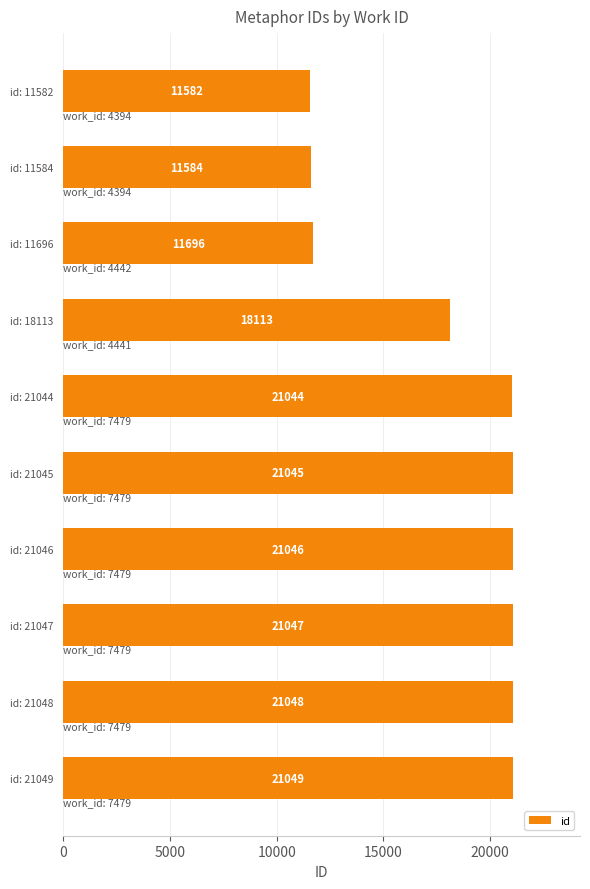

List the labels in order of value, largest first.

id: 21049, id: 21048, id: 21047, id: 21046, id: 21045, id: 21044, id: 18113, id: 11696, id: 11584, id: 11582